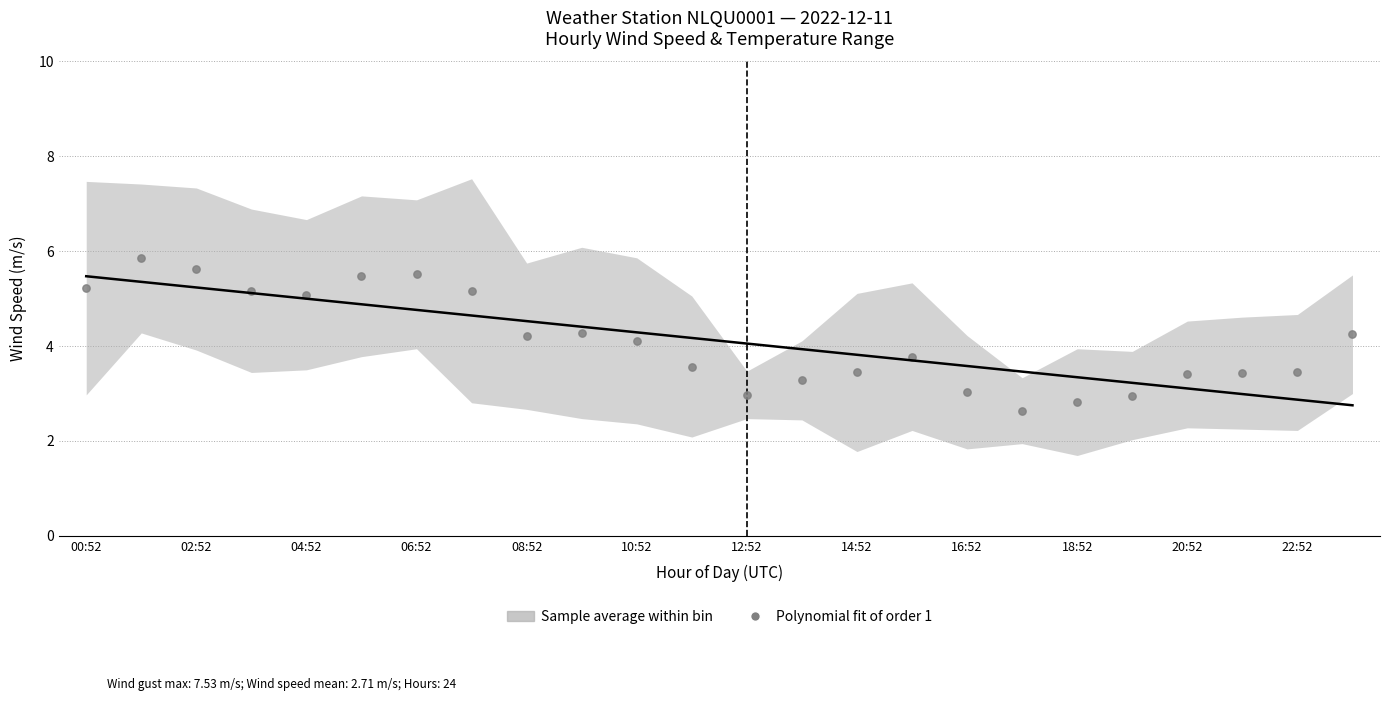

What is the range of Y values (max minus min)?

3.2